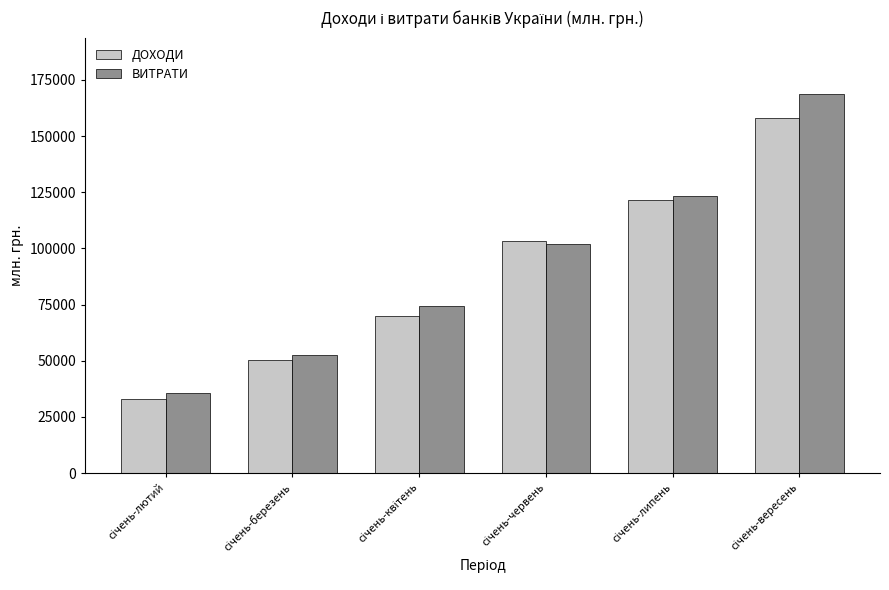

What is the difference between the maximum and second lowest values in the ДОХОДИ series?

107405